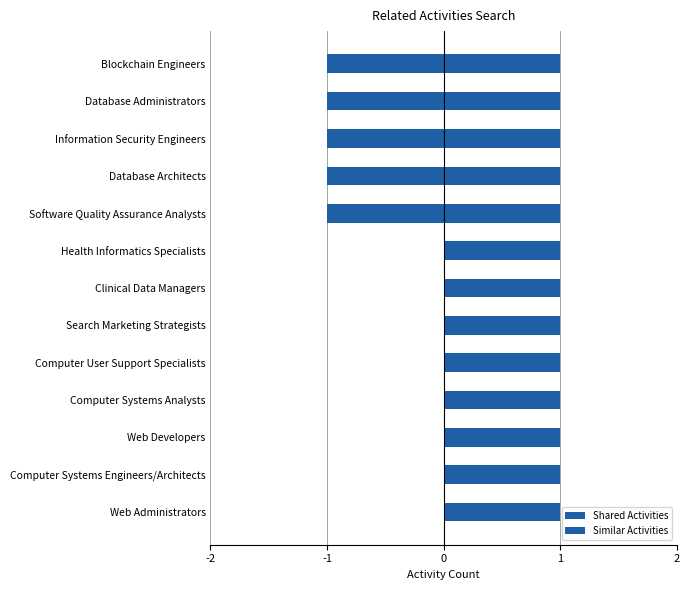

What is the sum of all Shared Activities values?

6.5